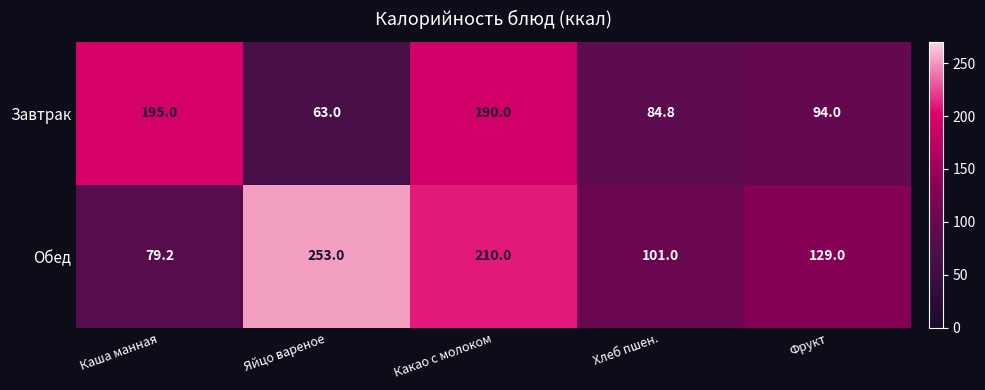

What is the difference between the second highest and second lowest values in the Завтрак series?

105.2